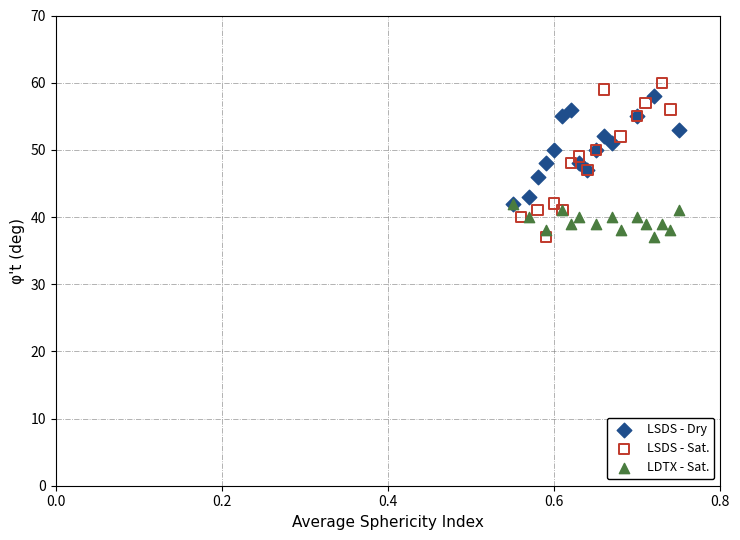

Which series reaches the maximum Y coordinate?

LSDS - Sat.